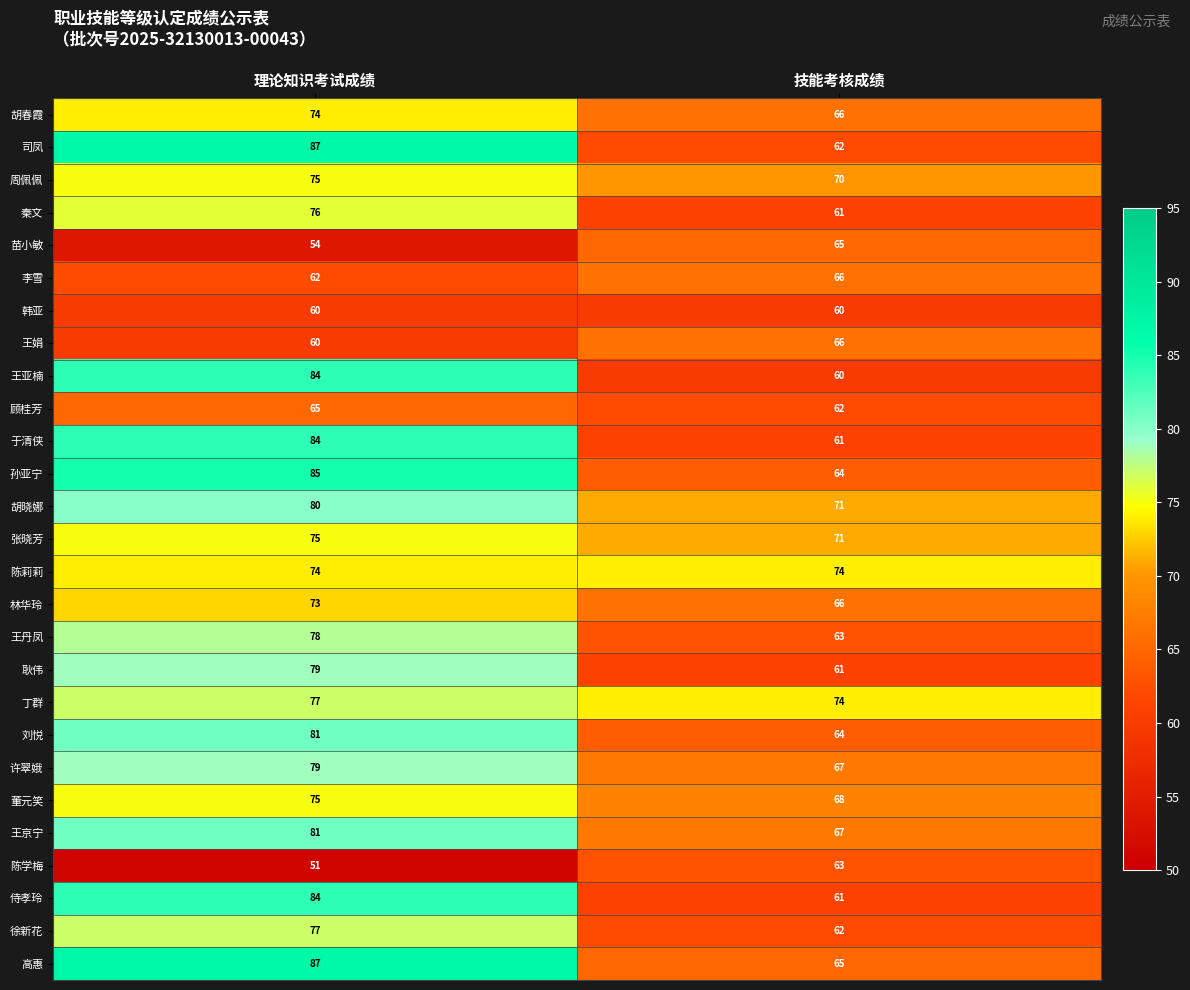

True or false: 秦文 has a value of 76 at 理论知识考试成绩.

True